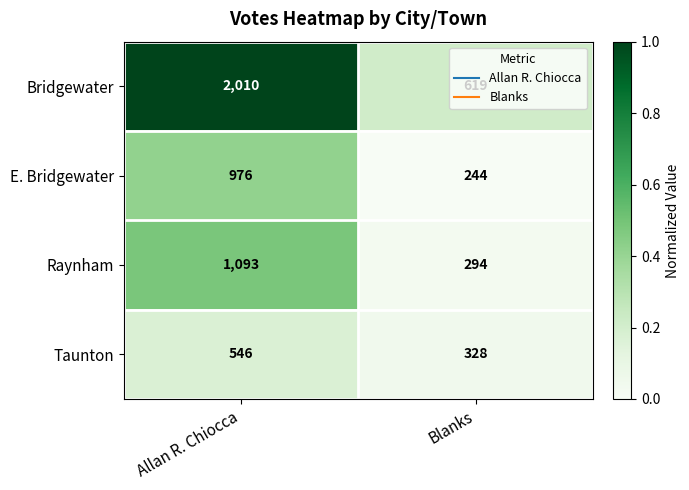

At which category is the sum across all series the highest?

Allan R. Chiocca